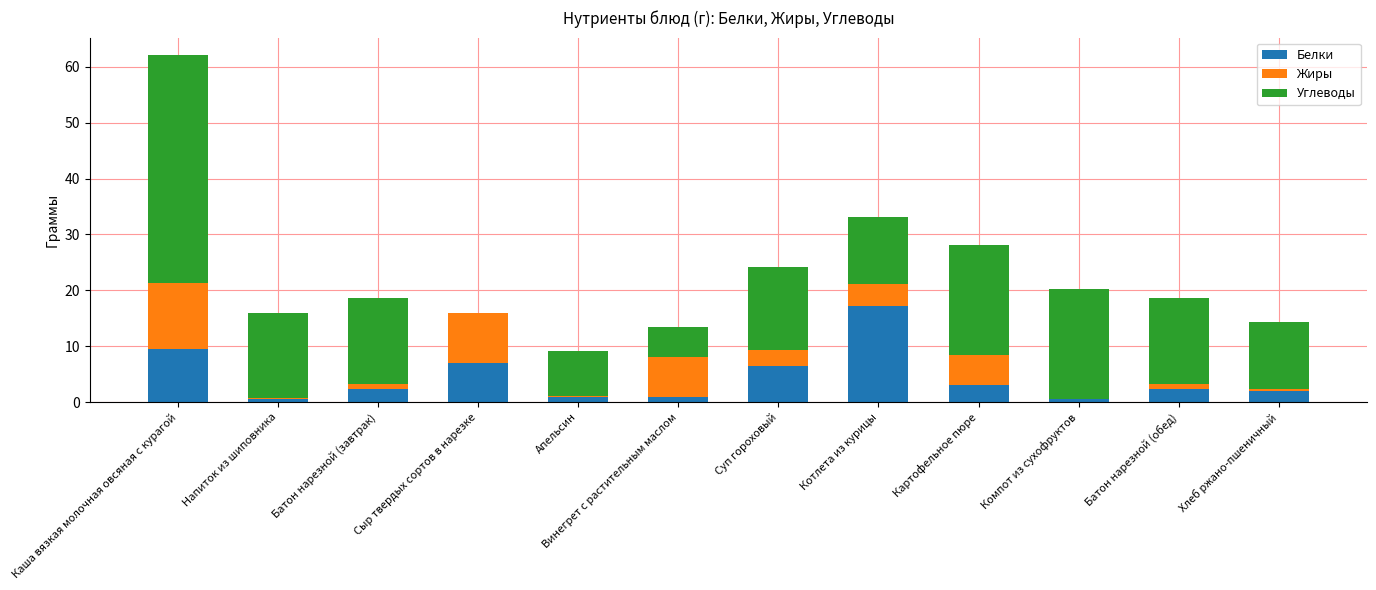

Which category has the highest value in the Белки series?

Котлета из курицы